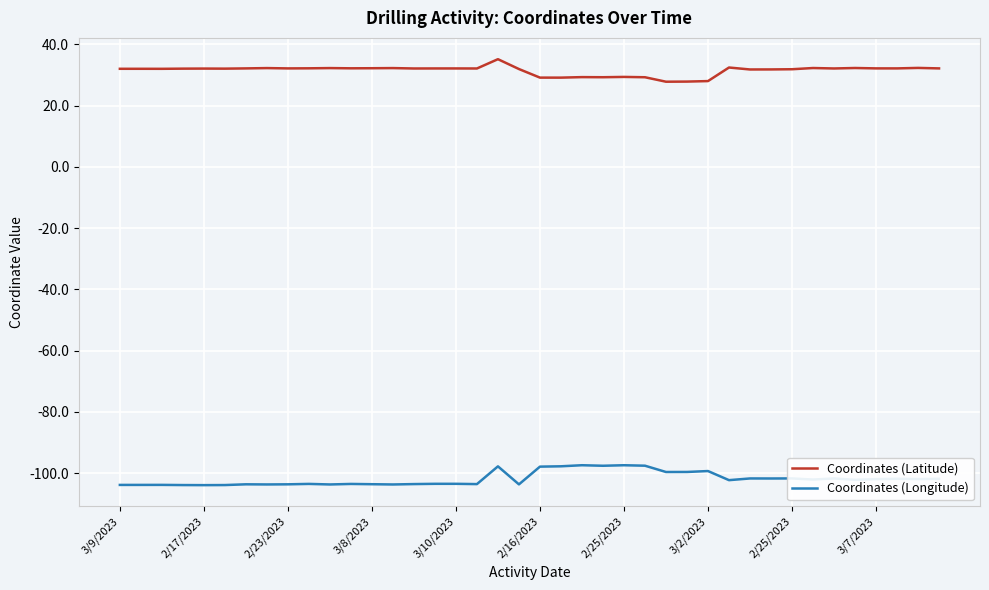

What is the minimum value shown in the chart?

-103.9